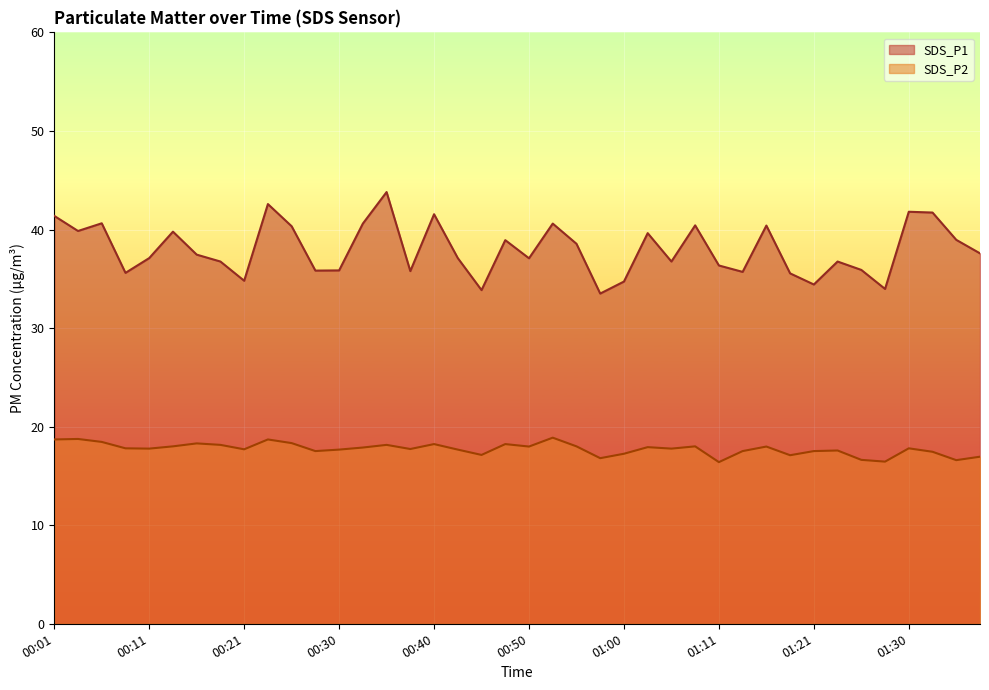

The value of SDS_P2 at 01:30 is 9.5. True or false?

False